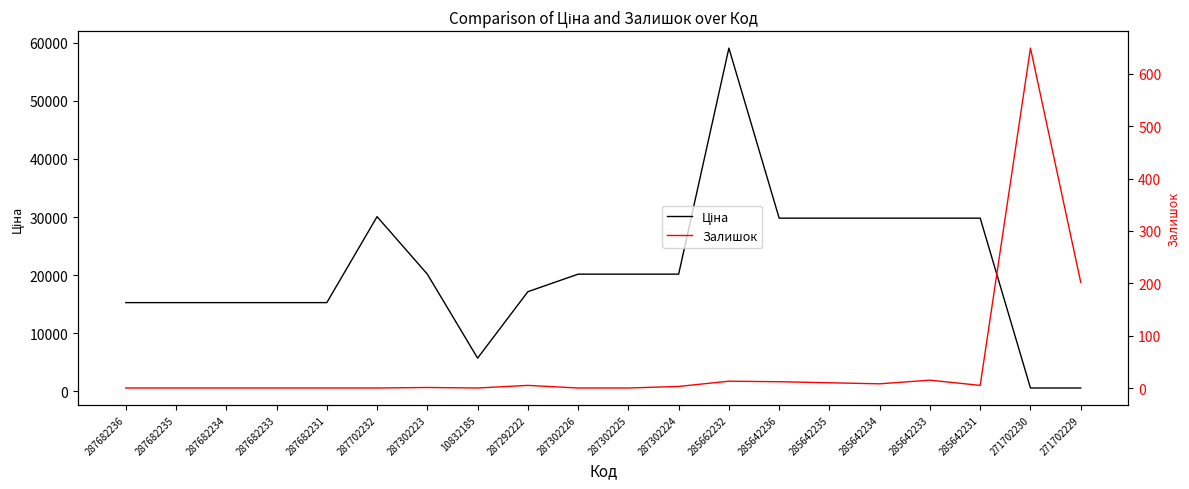

Which category has the highest value in the Ціна series?

285662232